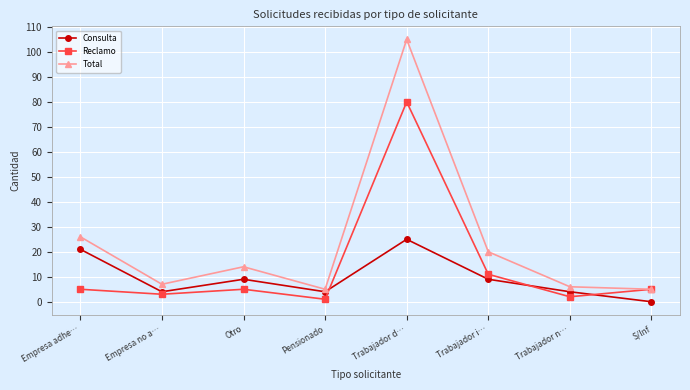

Which series has the largest total across all categories?

Total